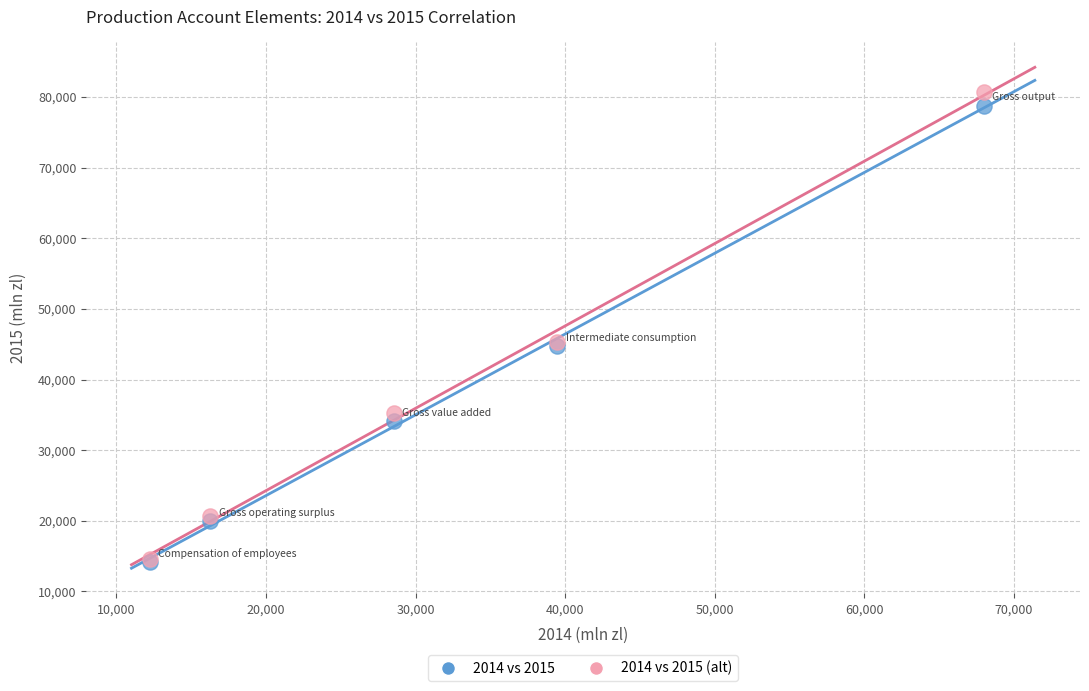

Which series has the widest spread of Y values?

2014 vs 2015 (alt)